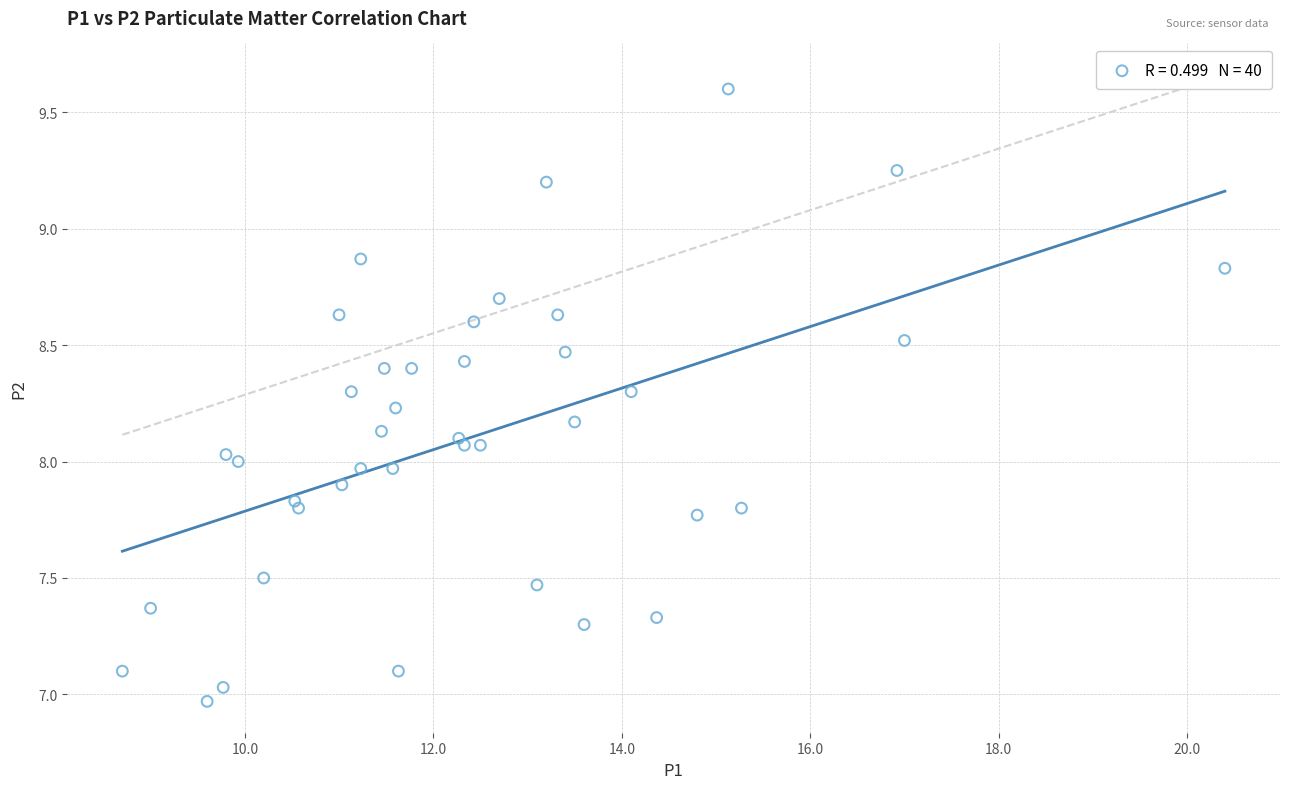

What is the range of Y values (max minus min)?

2.6